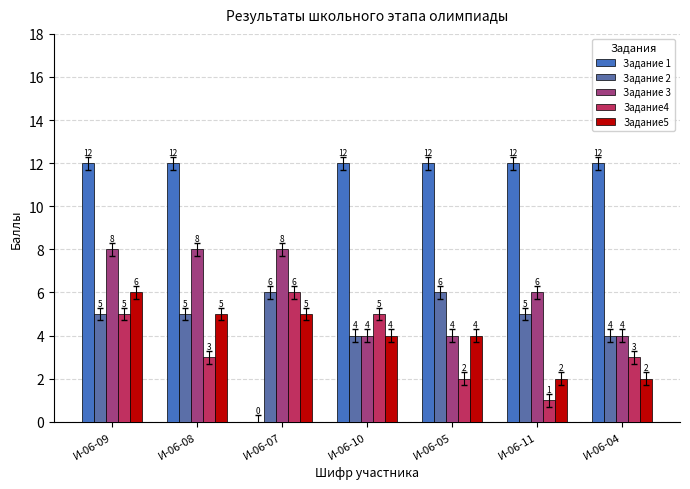

Are the bars grouped side by side (vs. stacked)?

Yes